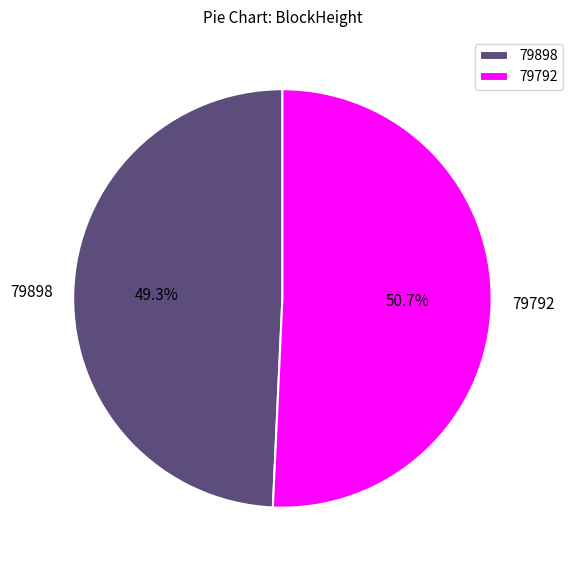

Rank the categories by value from lowest to highest.

79898, 79792